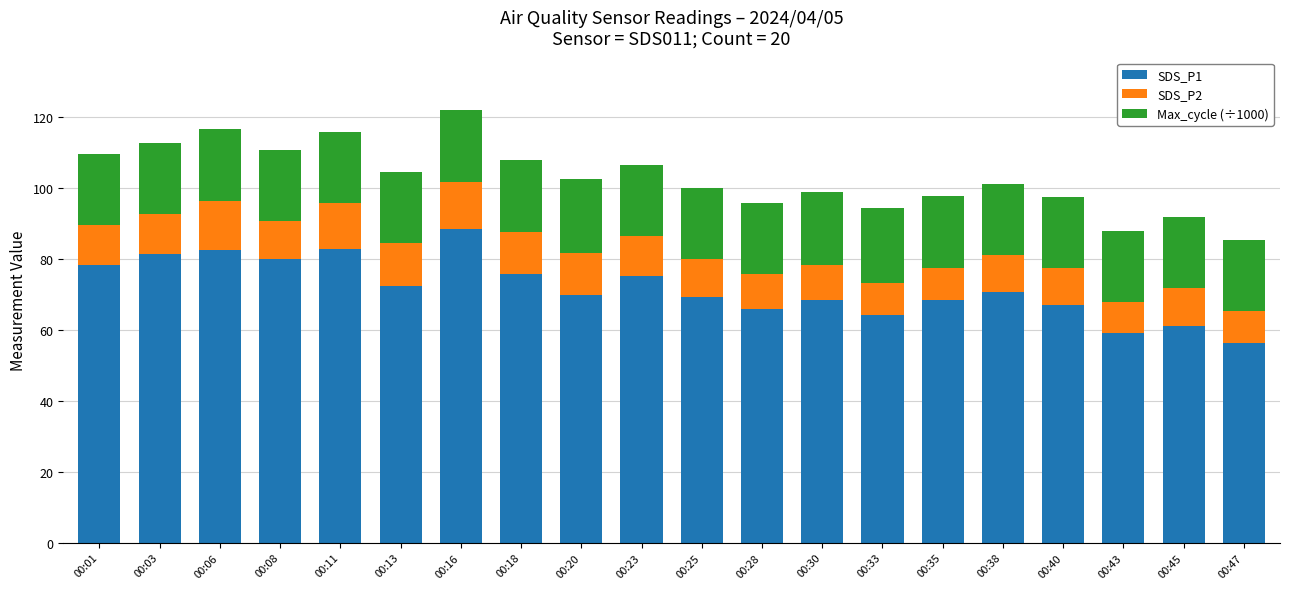

Which category has the highest value in the SDS_P1 series?

00:16